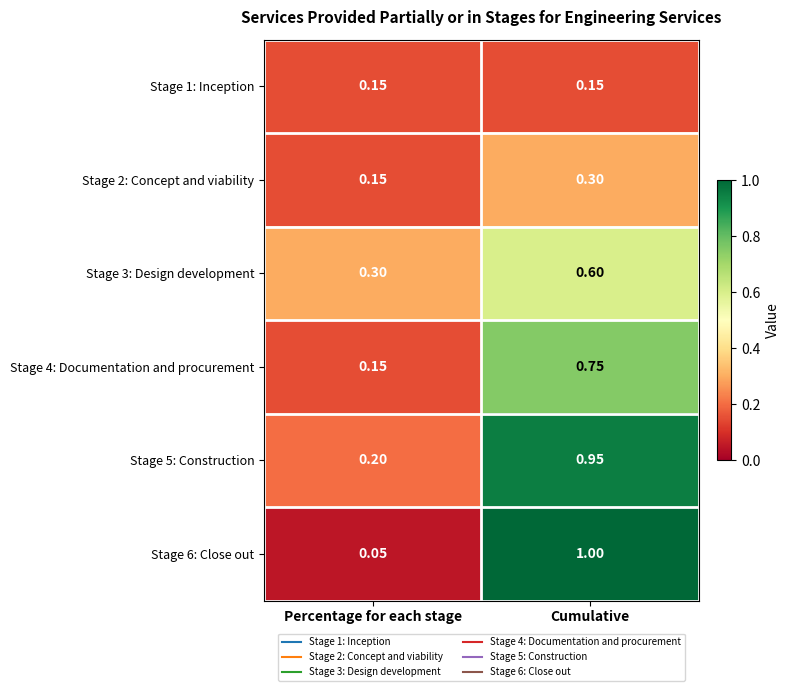

Which series has the largest total across all categories?

Stage 5: Construction